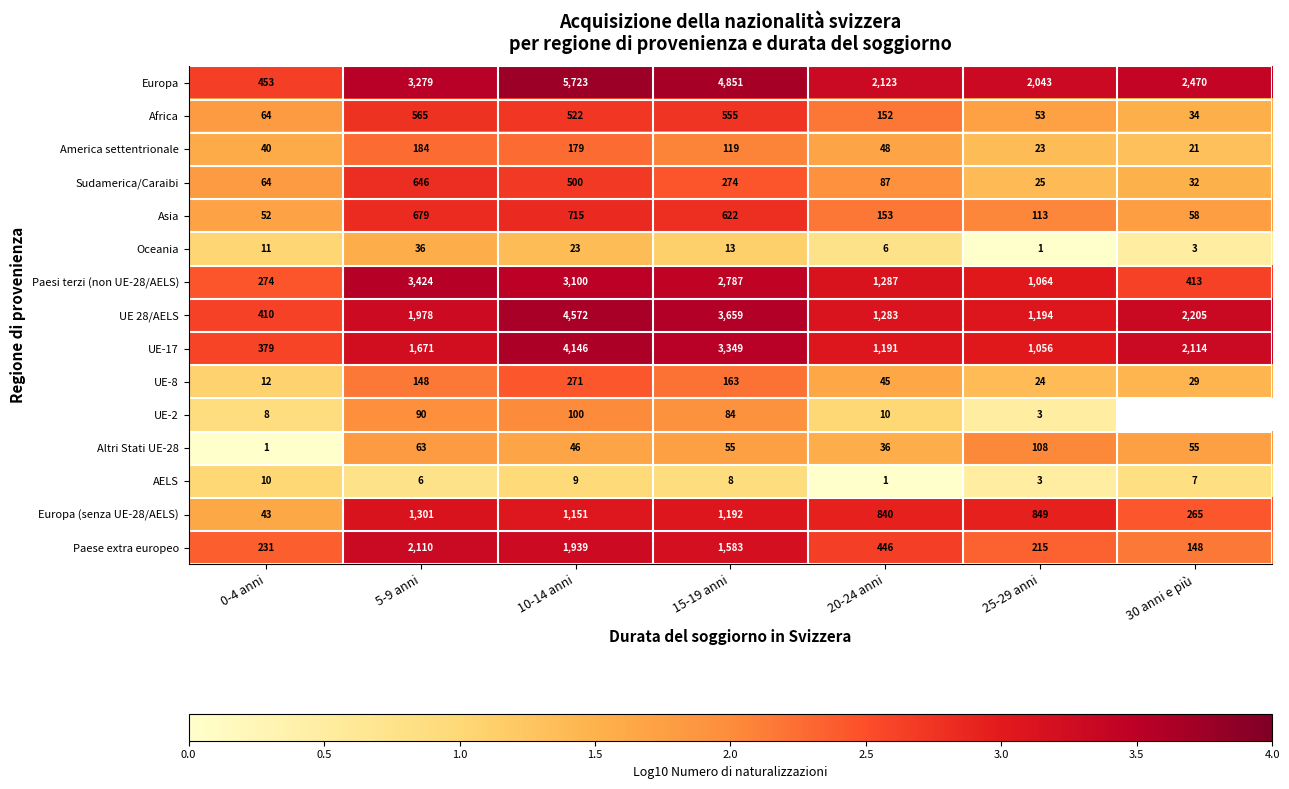

Where does the America settentrionale series first go above 48?

5-9 anni